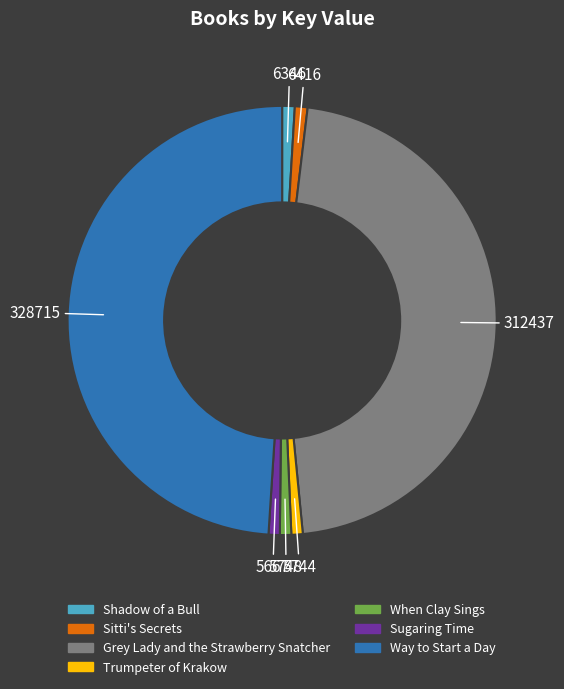

Which slice is the largest?

Way to Start a Day